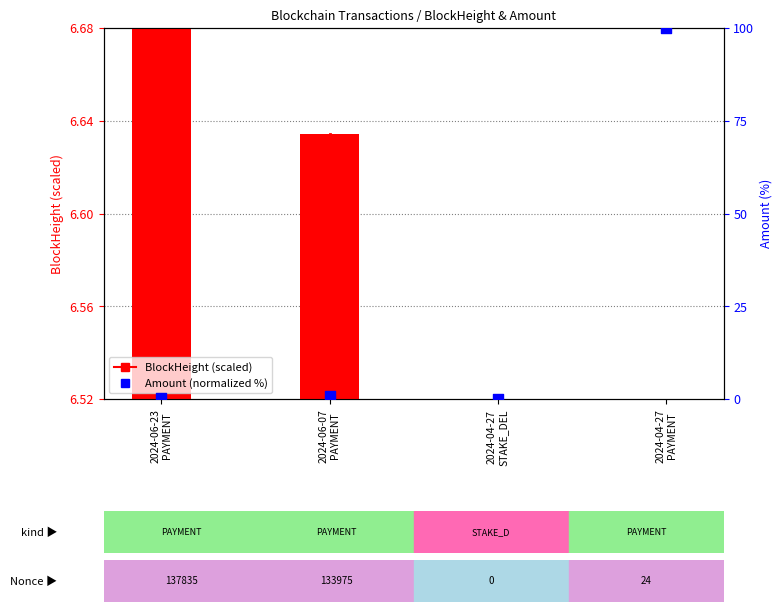

At how many categories does at least one series exceed 13?

1